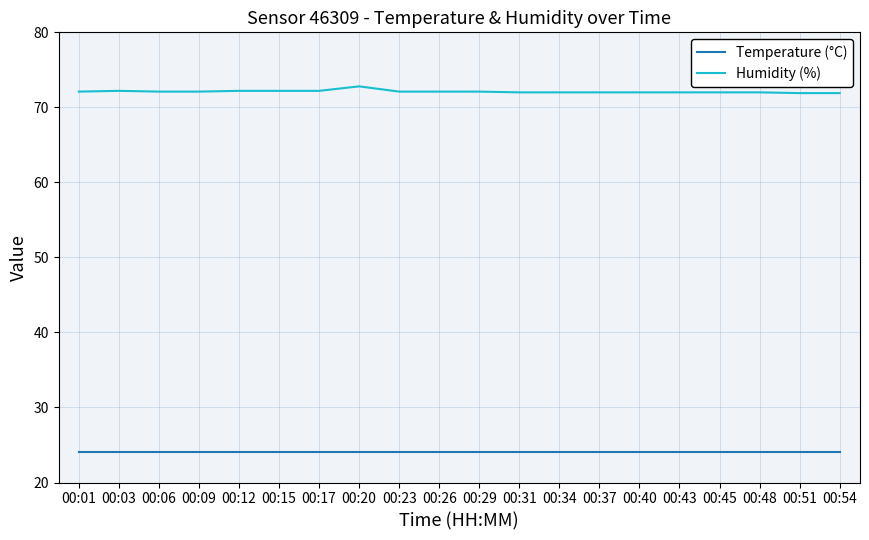

List the series in order of their overall mean, lowest first.

Temperature (°C), Humidity (%)